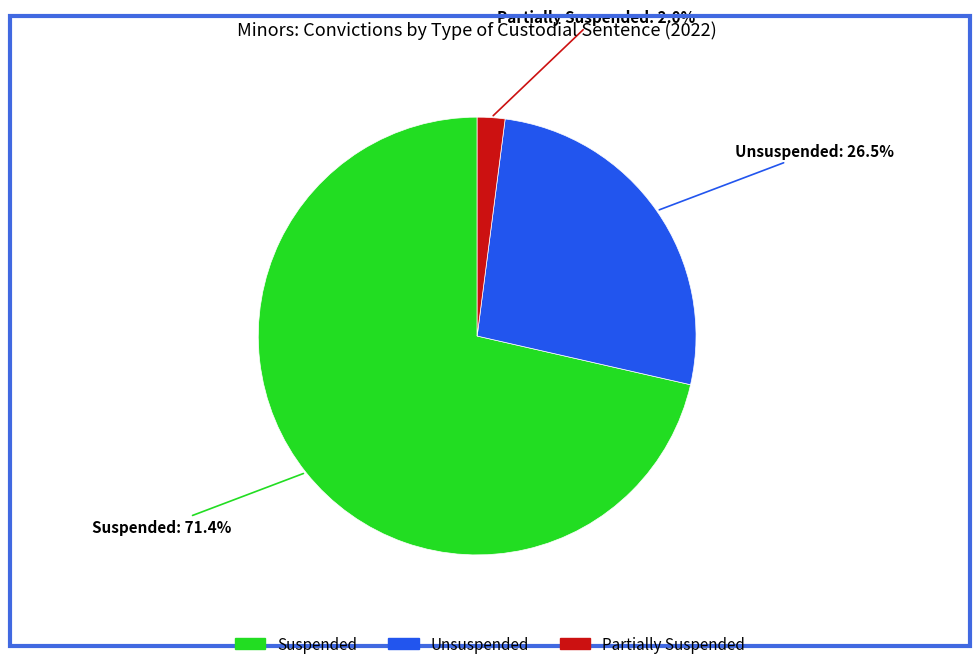

Which category has the biggest portion of the pie?

Suspended